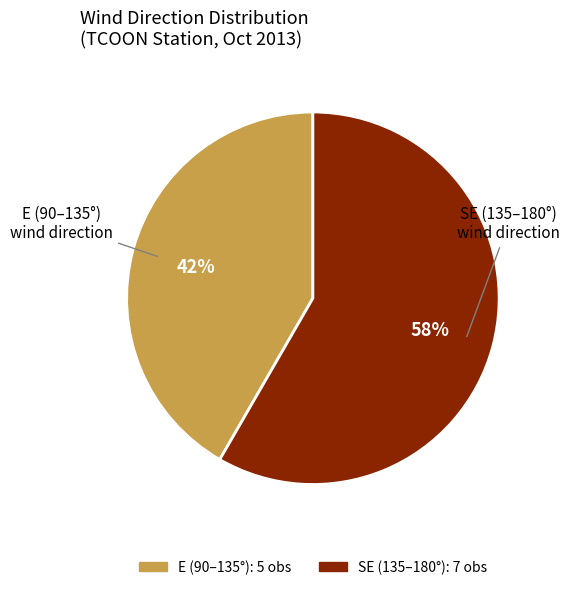

To the nearest percent, what is the average slice percentage?

50%